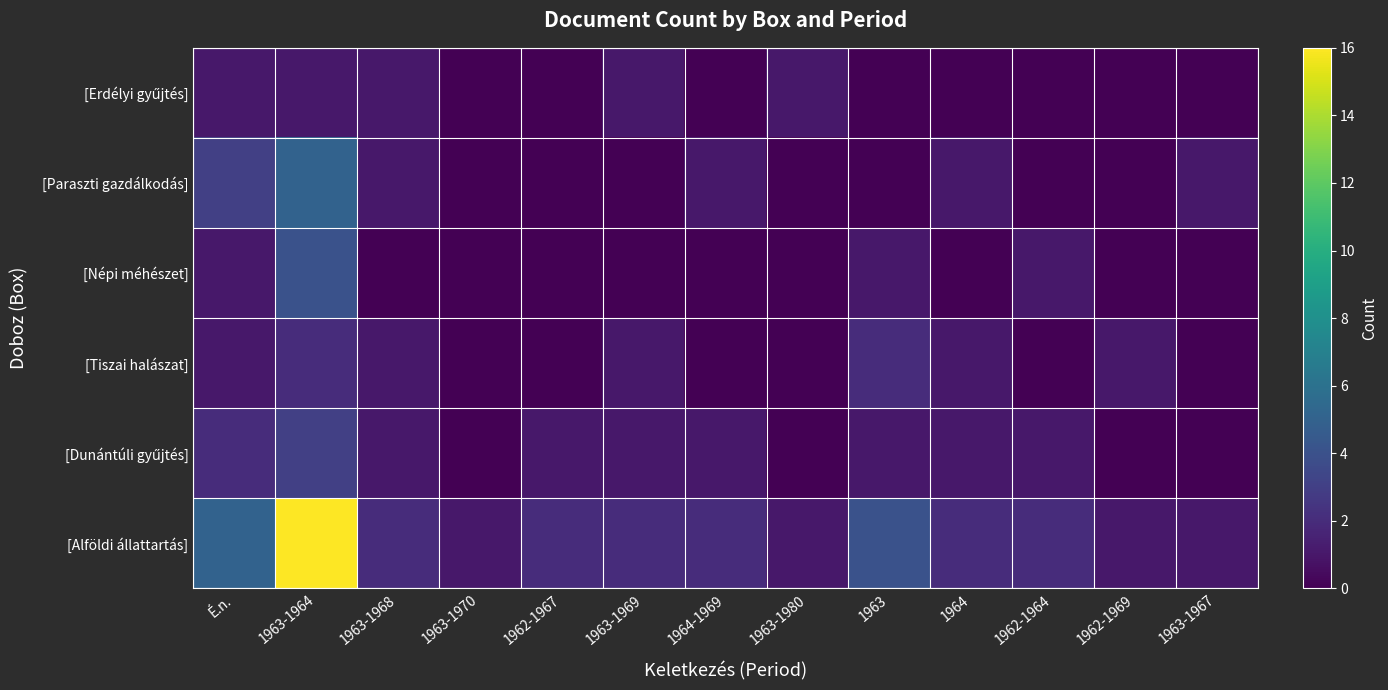

What is the greatest value displayed?

16